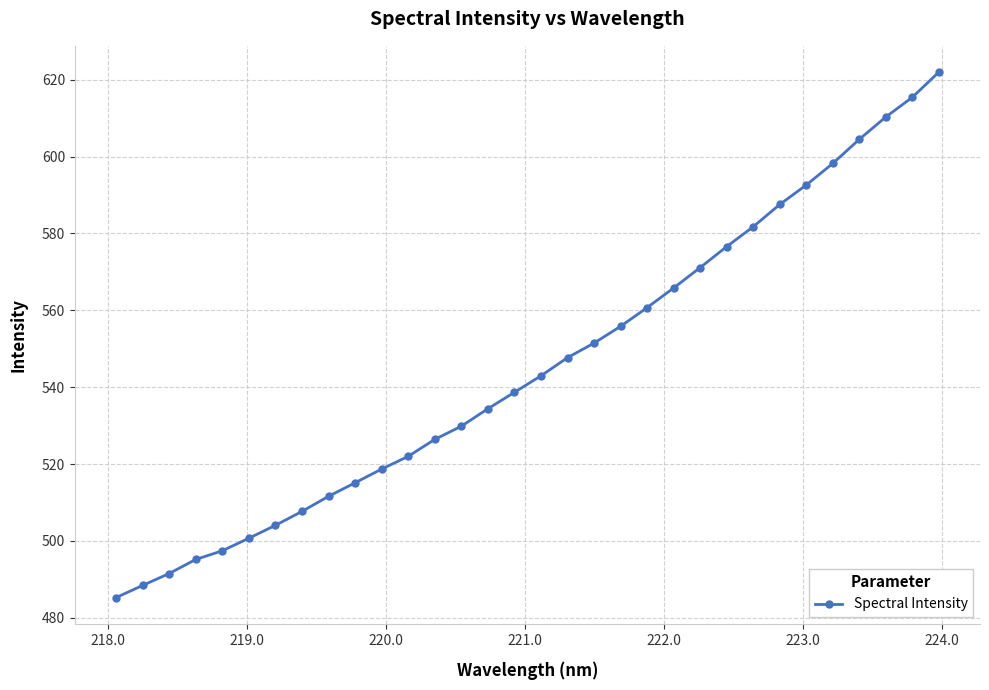

What is the average value?

545.4